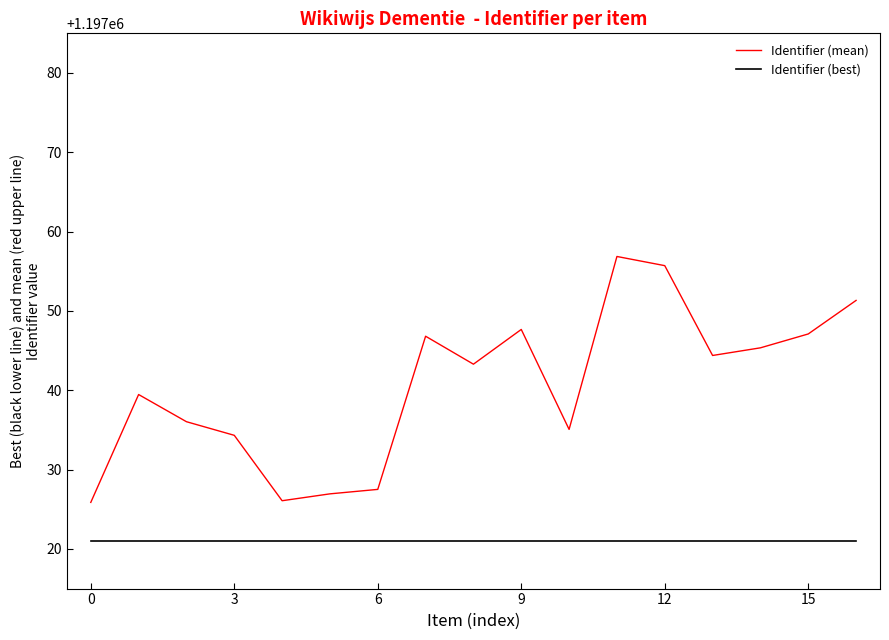

What are all the series names shown in the legend?

Identifier (mean), Identifier (best)